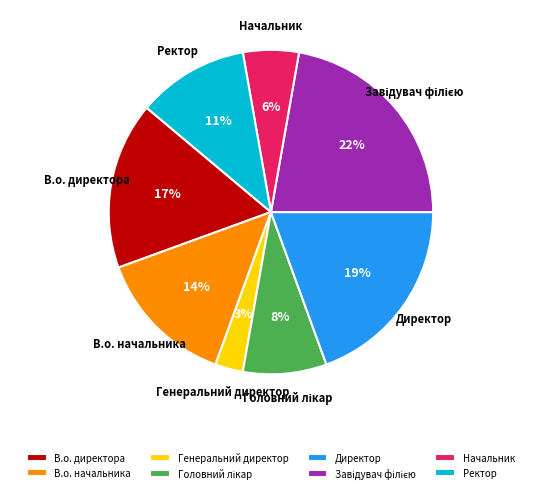

To the nearest percent, what is the difference between the Ректор and В.о. директора slice percentages?

6%